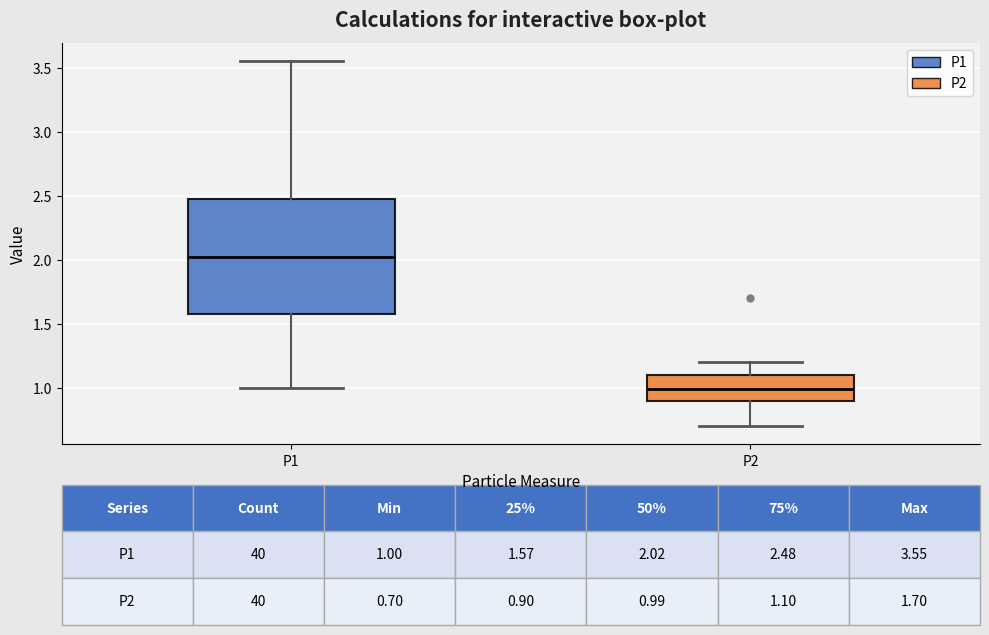

Which box has the highest median line?

P1